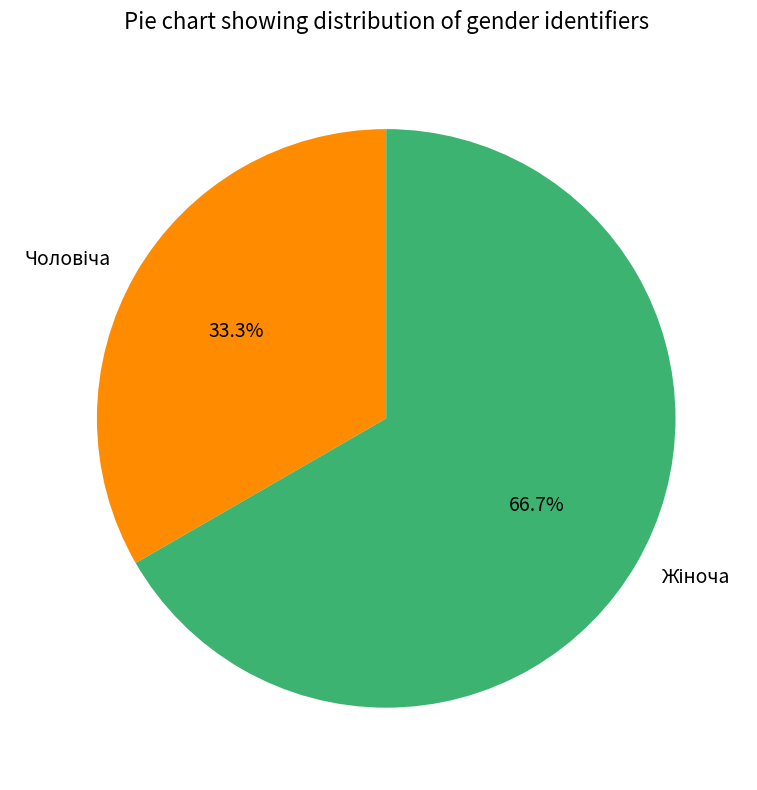

Is there any slice that represents more than half of the pie?

Yes